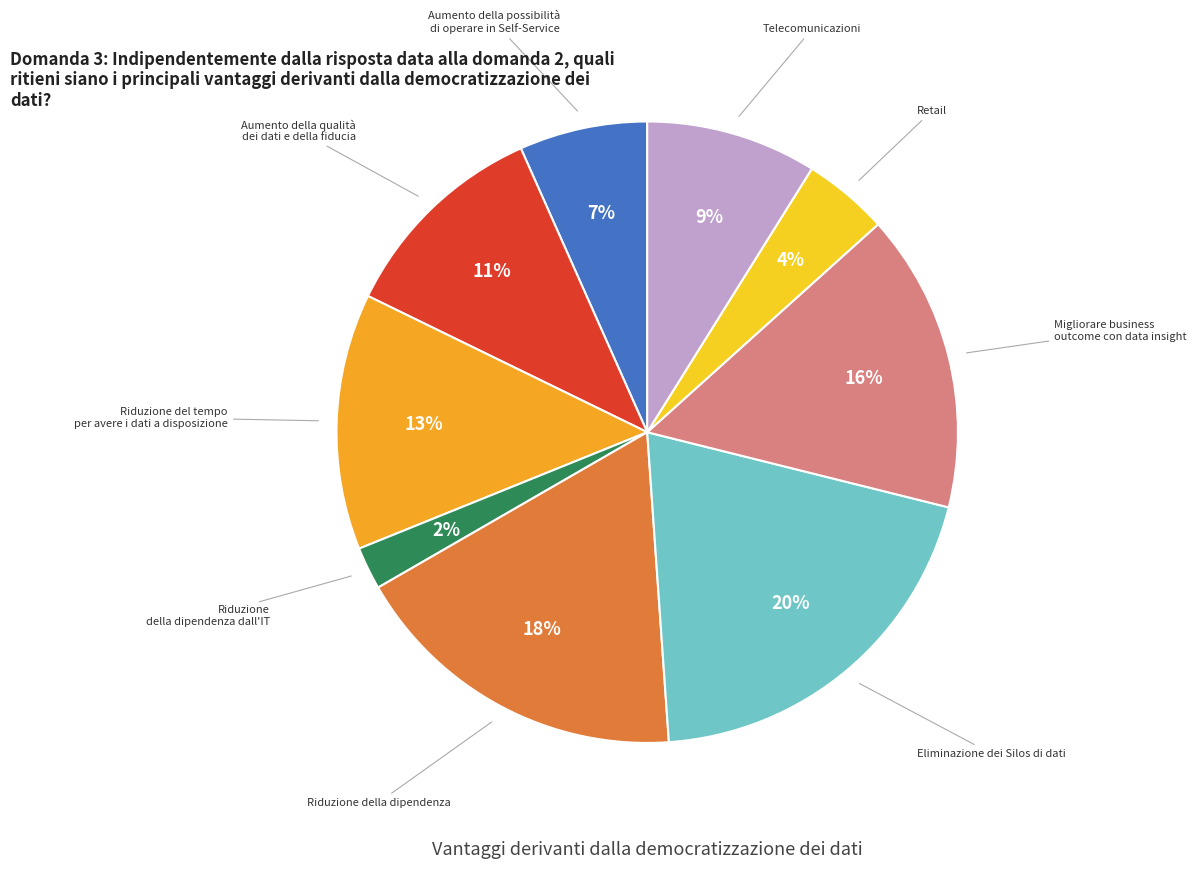

To the nearest percent, what is the difference between the largest and smallest slice percentages?

18%